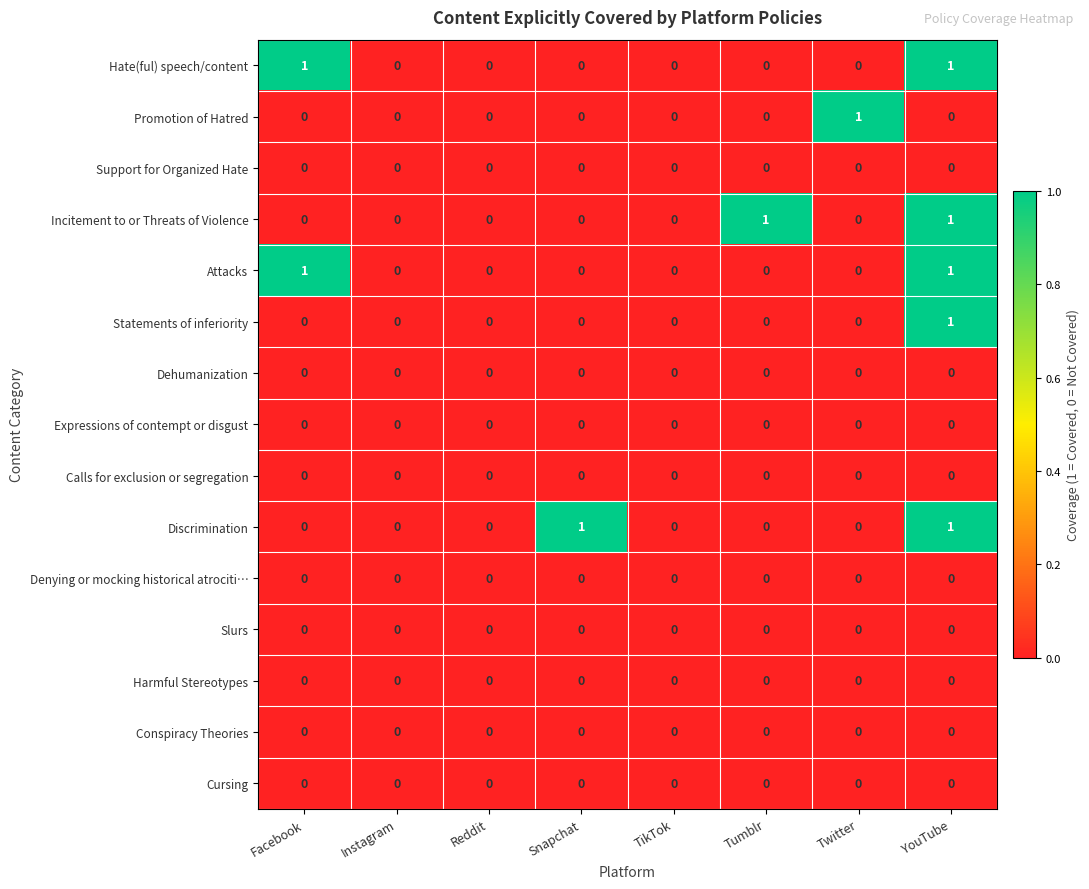

Is the value of Attacks at Instagram greater than the value of Hate(ful) speech/content at YouTube?

No